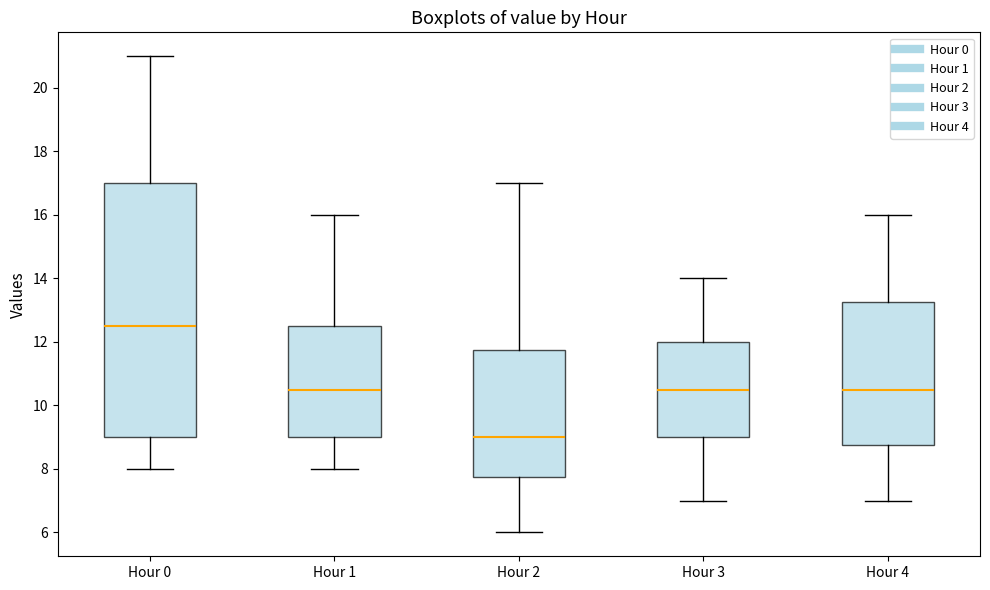

Which box is the tallest, from its lower edge to its upper edge?

Hour 0